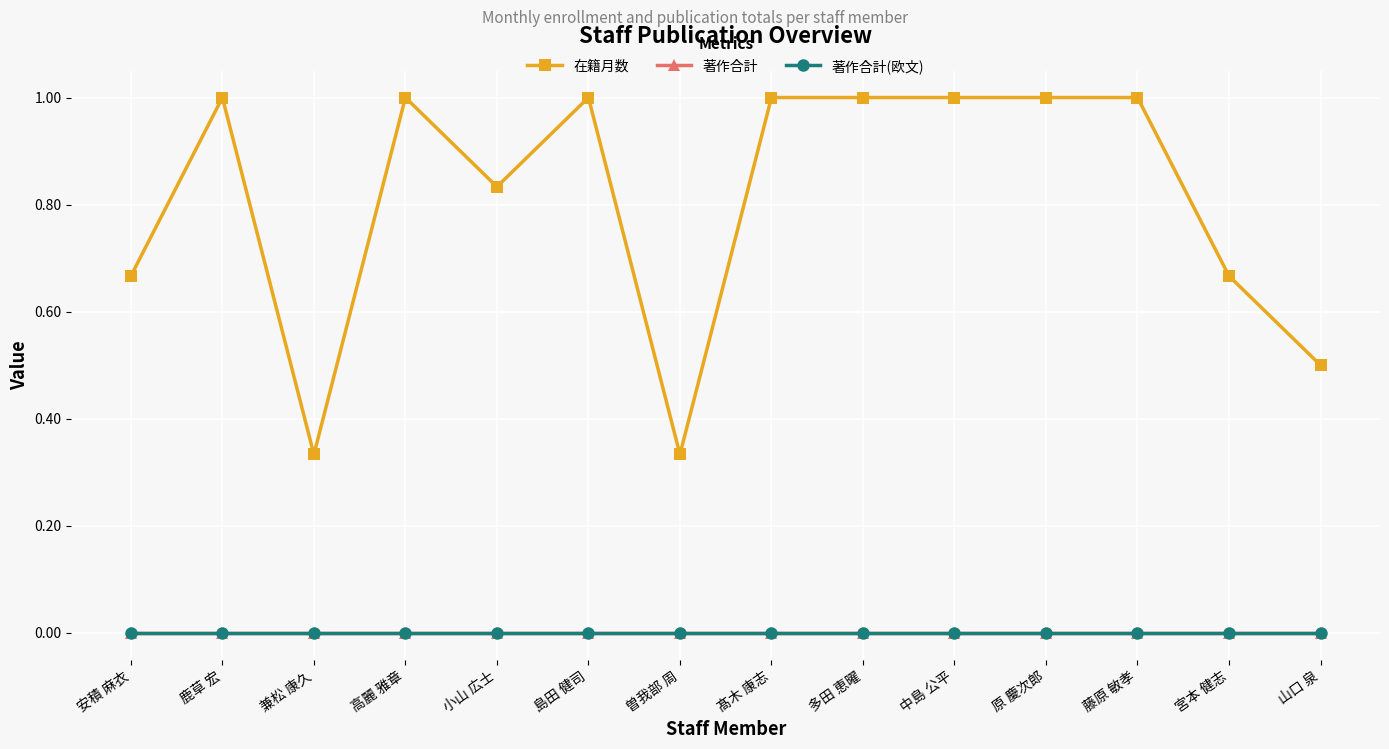

The 著作合計 series shows 0.0 at 島田 健司. True or false?

True